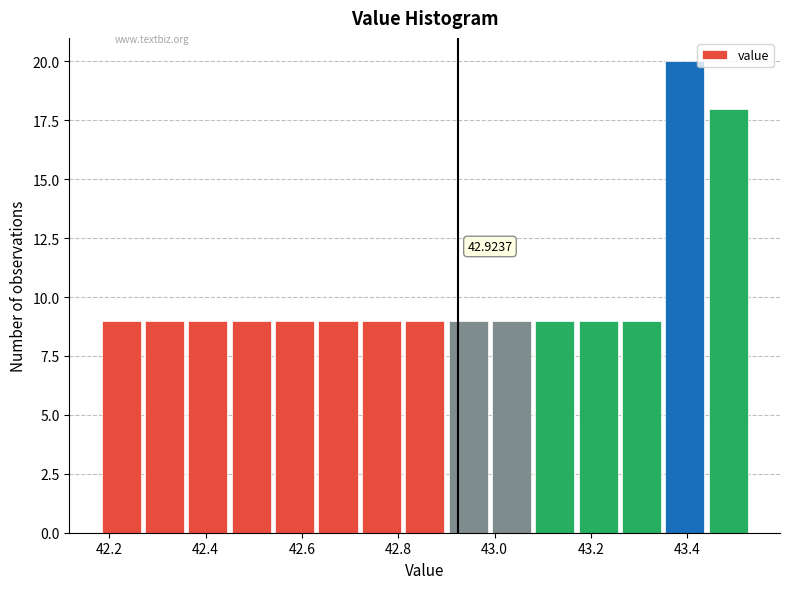

Which range on the x-axis has the tallest bar?

43.35 to 43.44